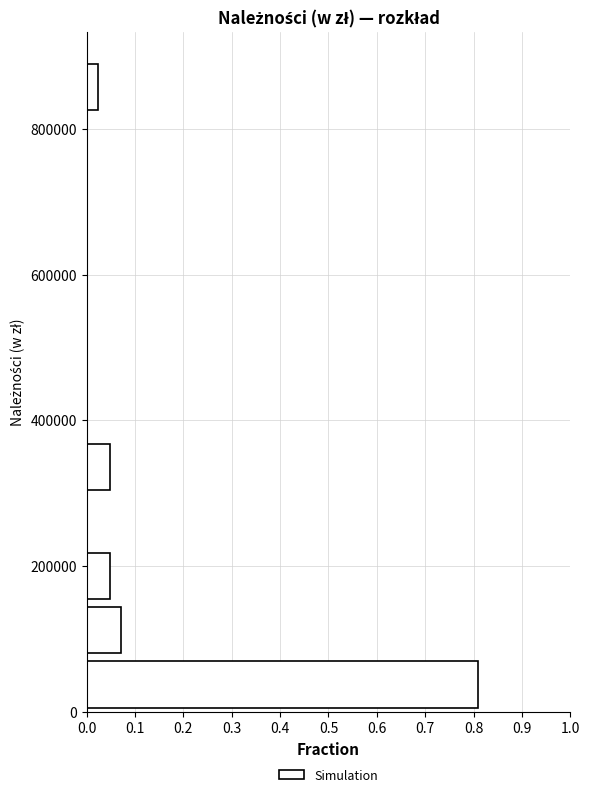

Around what value on the y-axis is the longest bar? Give the approximate position of its centre, as read against the axis.

40000